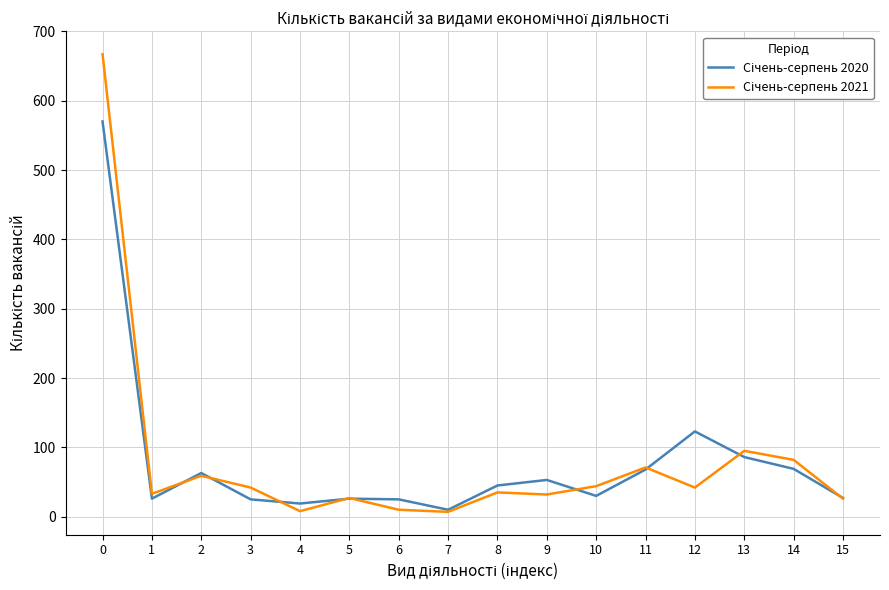

Is this an area chart (filled region under the line)?

No